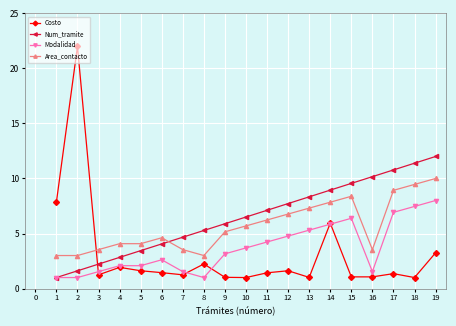

Is the value of Costo at 6 greater than the value of Num_tramite at 13?

No